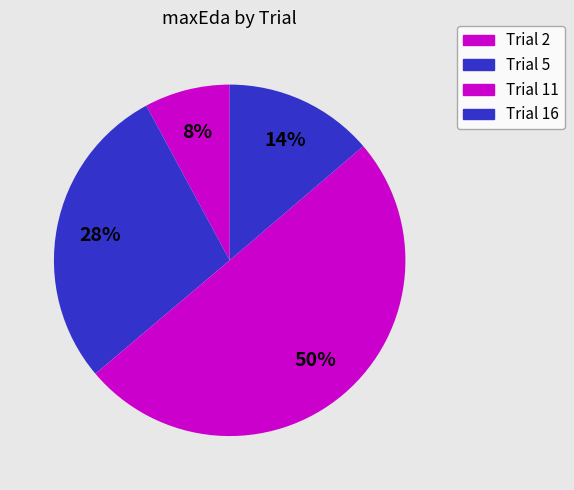

To the nearest percent, what is the average slice percentage?

25%